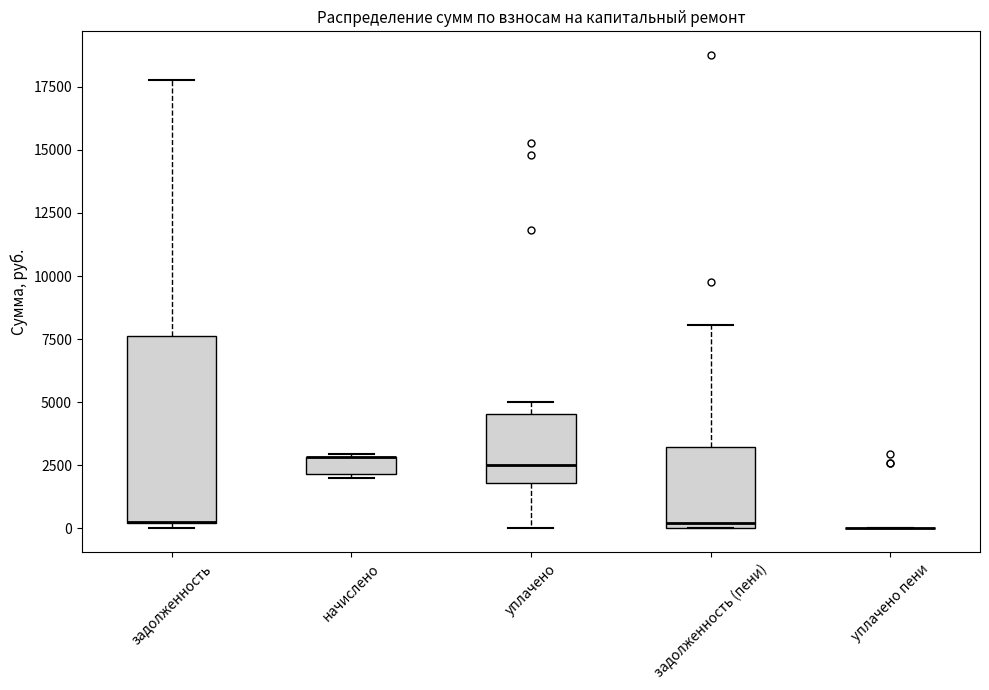

Where is the lower edge of the box for уплачено on the y-axis? The values are not printed on the chart, so give them approximately, as read against the axis.

2000